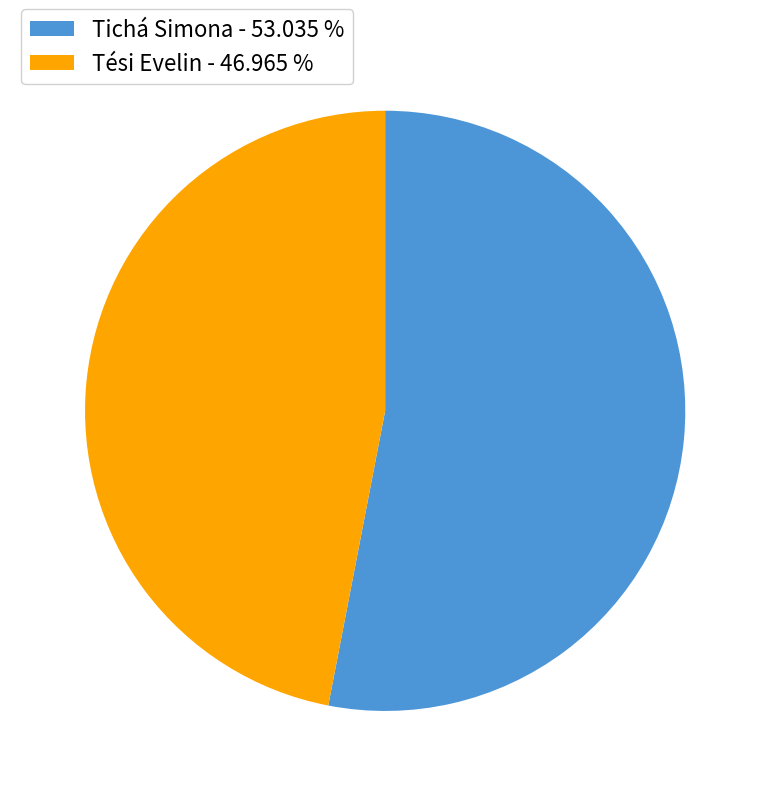

Is Tési Evelin - 46.965 % the majority of the pie?

No